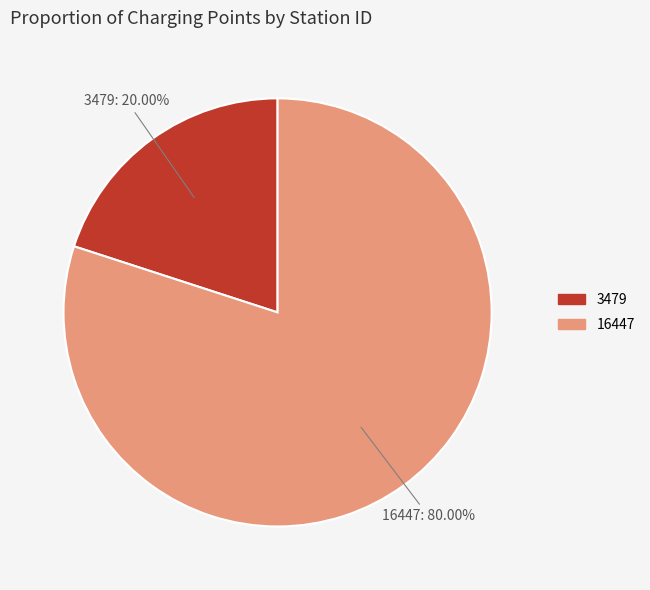

Which slice is the largest?

16447